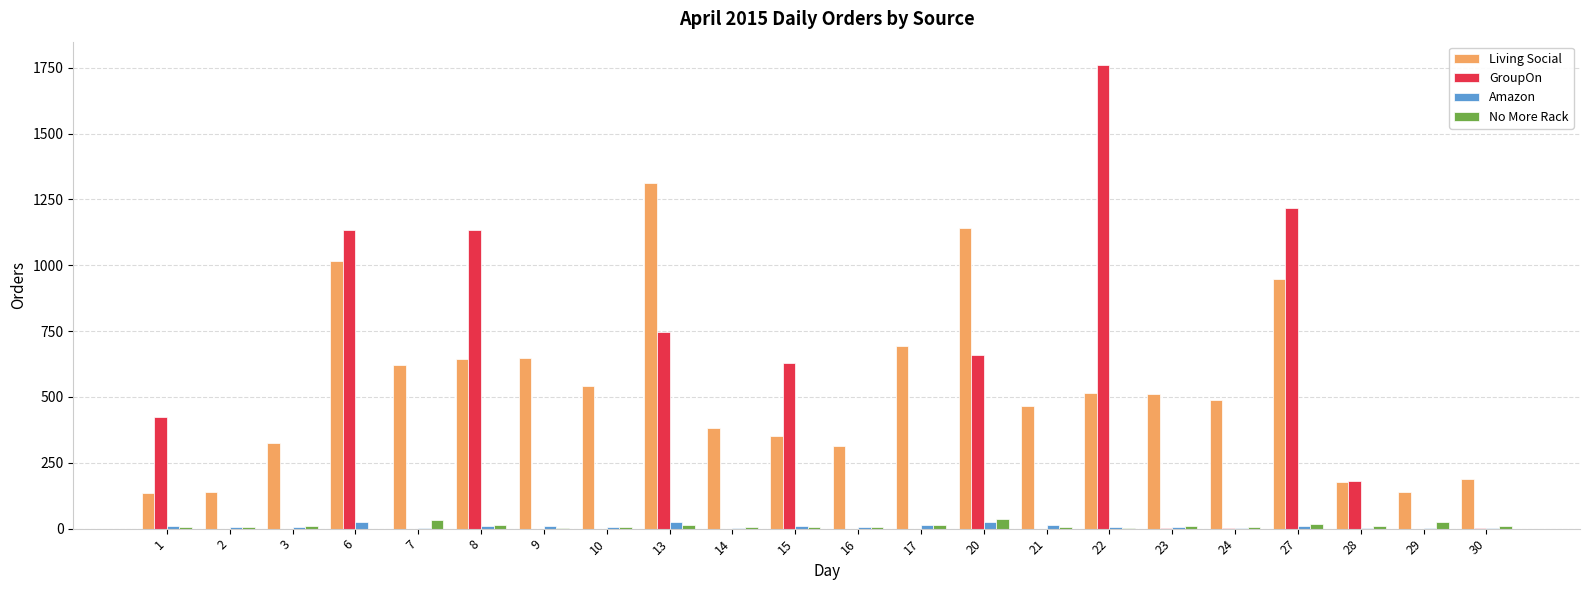

What is the maximum value shown in the chart?

1761